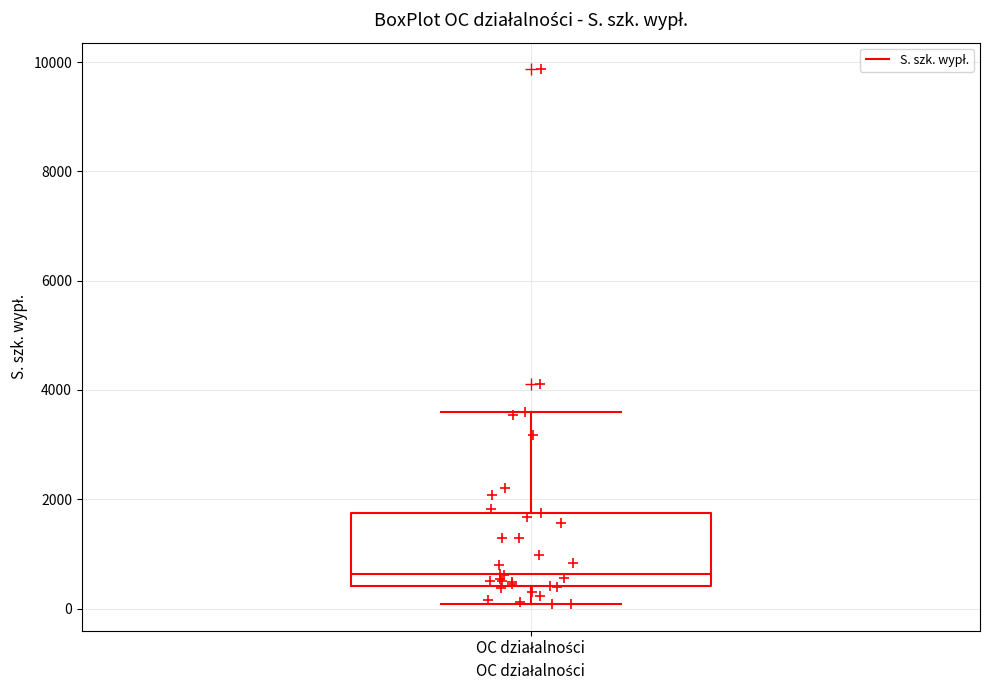

Read this box plot against the y-axis: the position of the median line, the range covered by the box, and the ends of both whiskers. The values are not printed on the chart, so give them approximately, as read against the axis.

median 600, box 400 to 1800, whiskers 0 to 3600